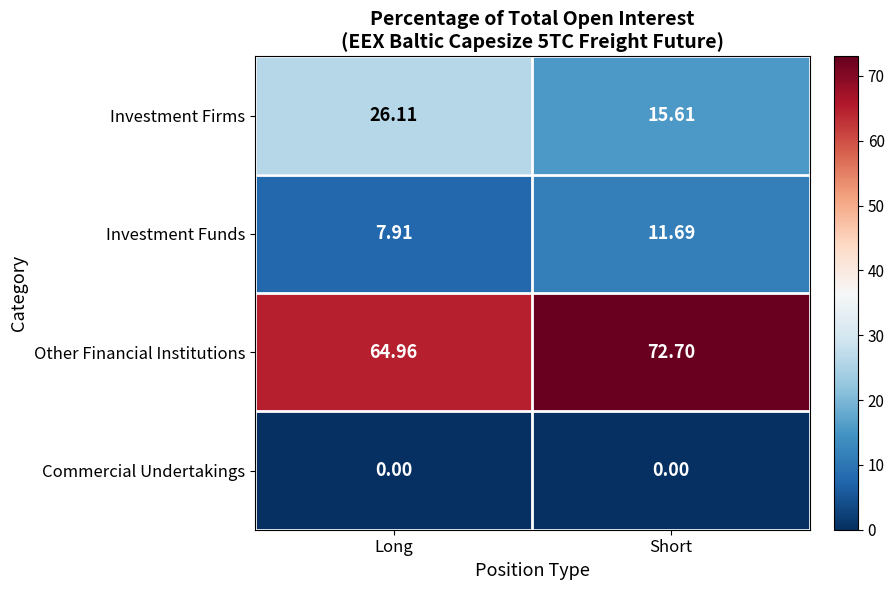

Which category has the highest value across all series?

Short